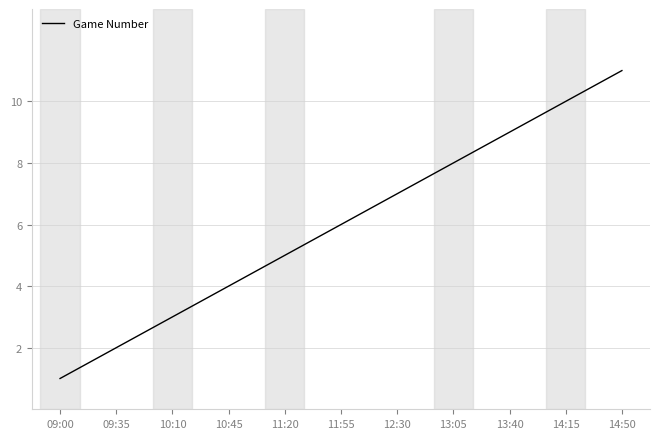

What is the ratio of the value at 14:15 to the value at 14:50?

0.9